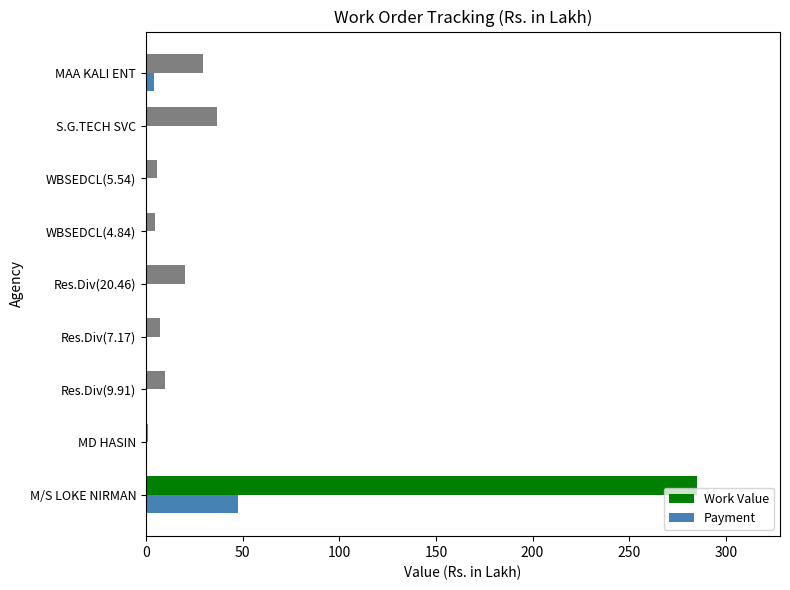

At which label is Work Value closest to 143?

S.G.TECH SVC